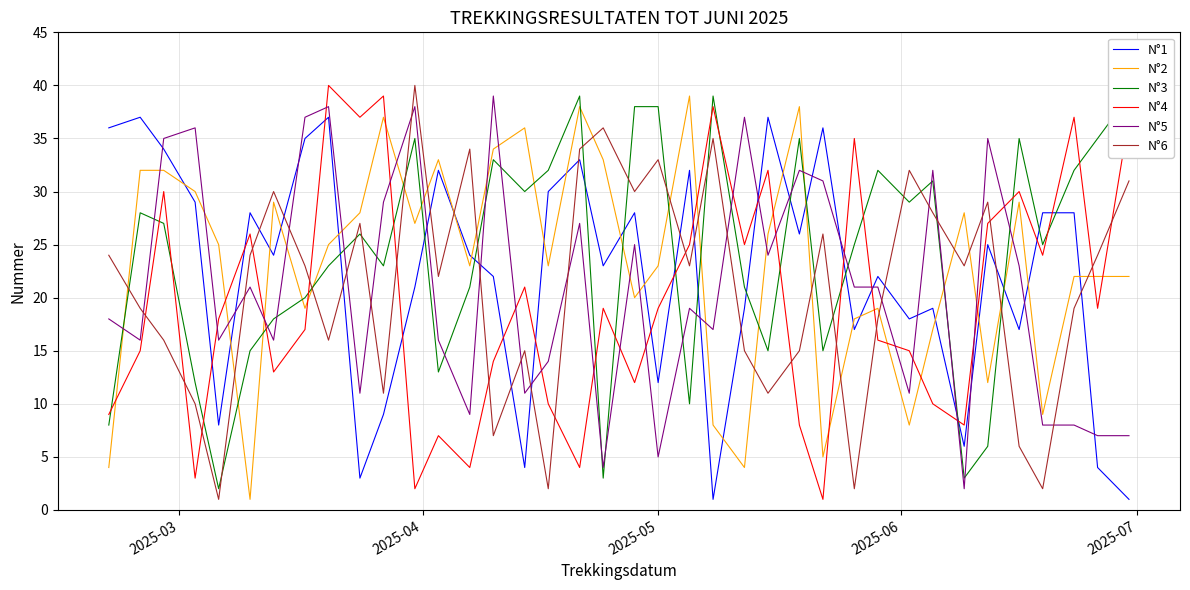

True or false: N°4 and N°6 cross at least once.

True